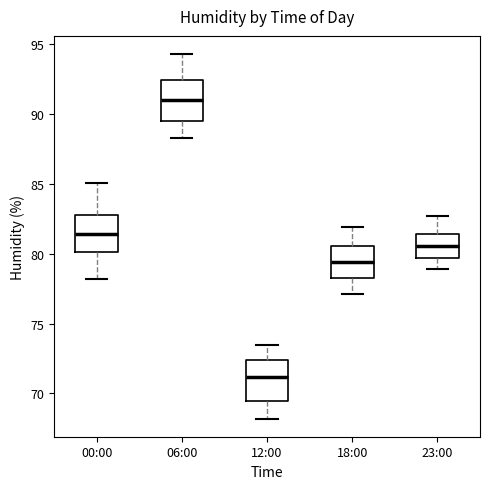

Where does the median line of the box for 12:00 sit on the y-axis? The values are not printed on the chart, so give them approximately, as read against the axis.

71.0